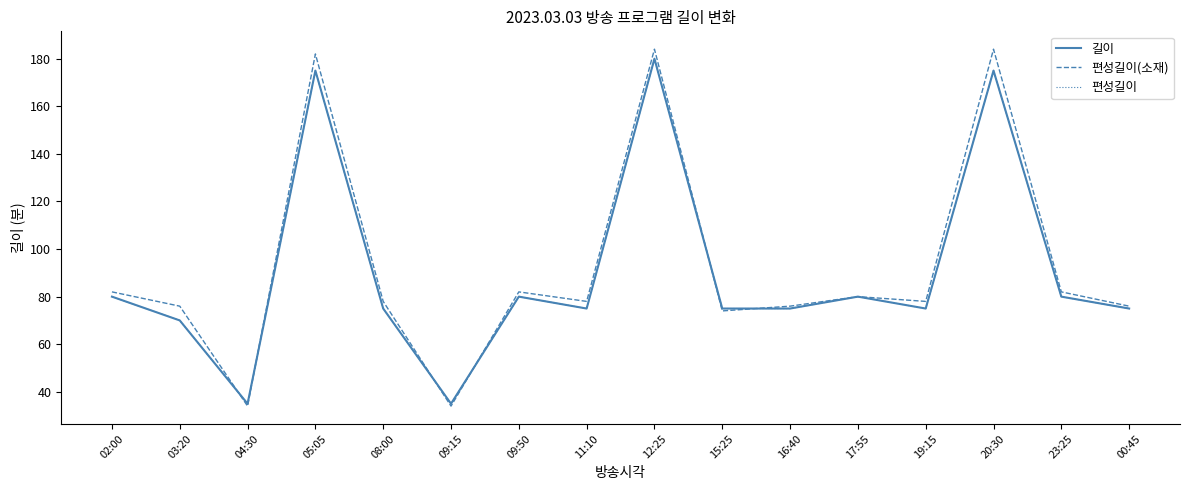

Does the chart have visible grid lines?

No